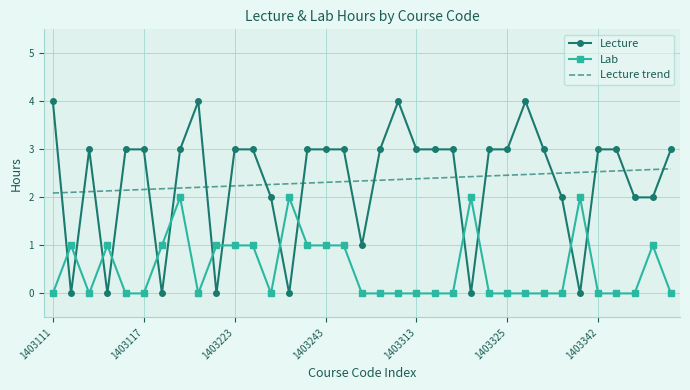

True or false: Lab and Lecture intersect in this chart.

True